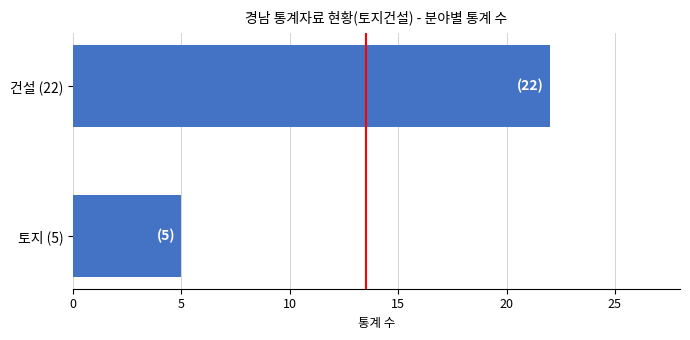

What is the difference between the maximum and minimum values?

17